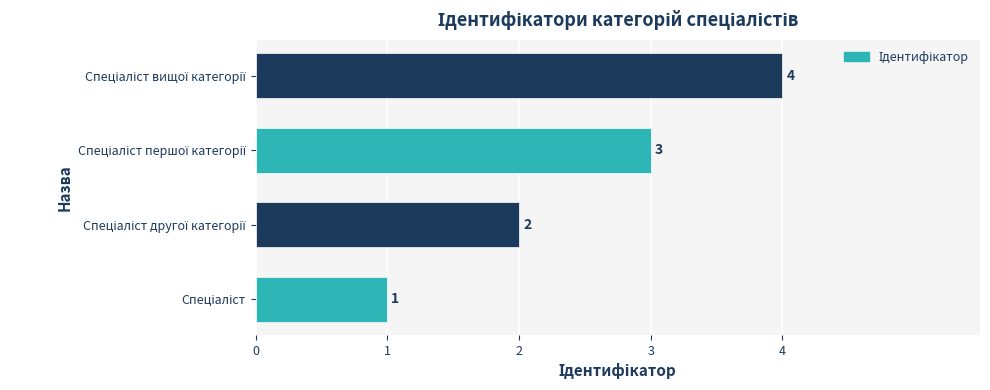

How many bars are there in total?

4